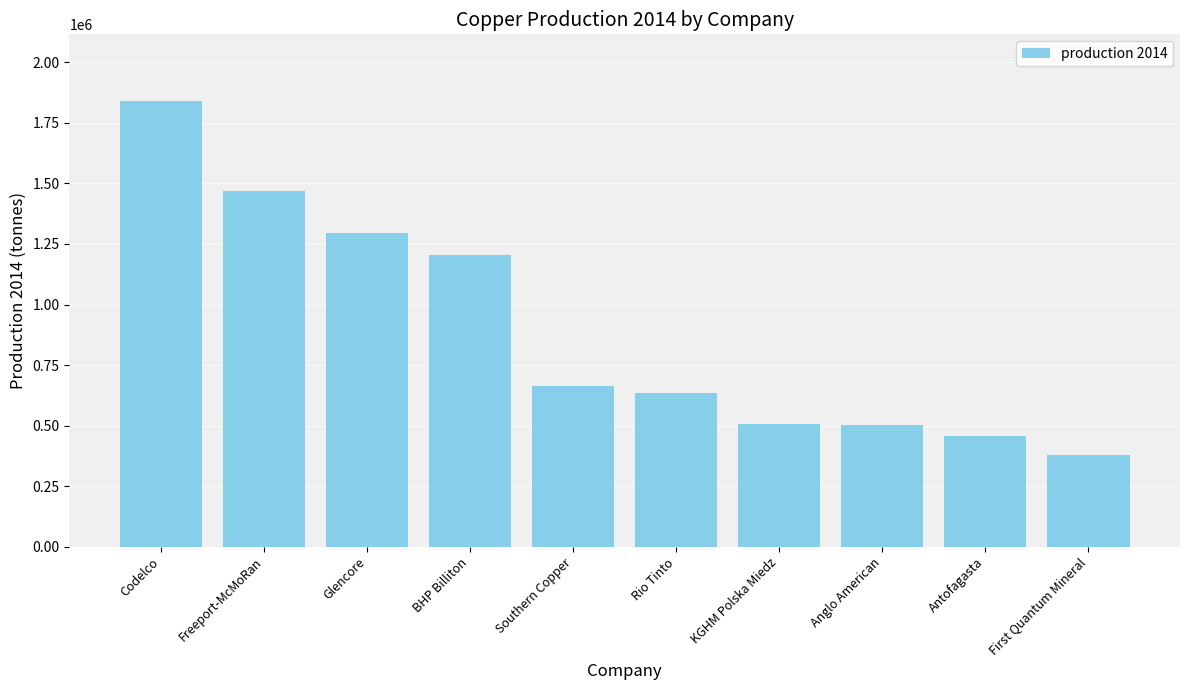

What is the difference between the second highest and second lowest values?

1015000